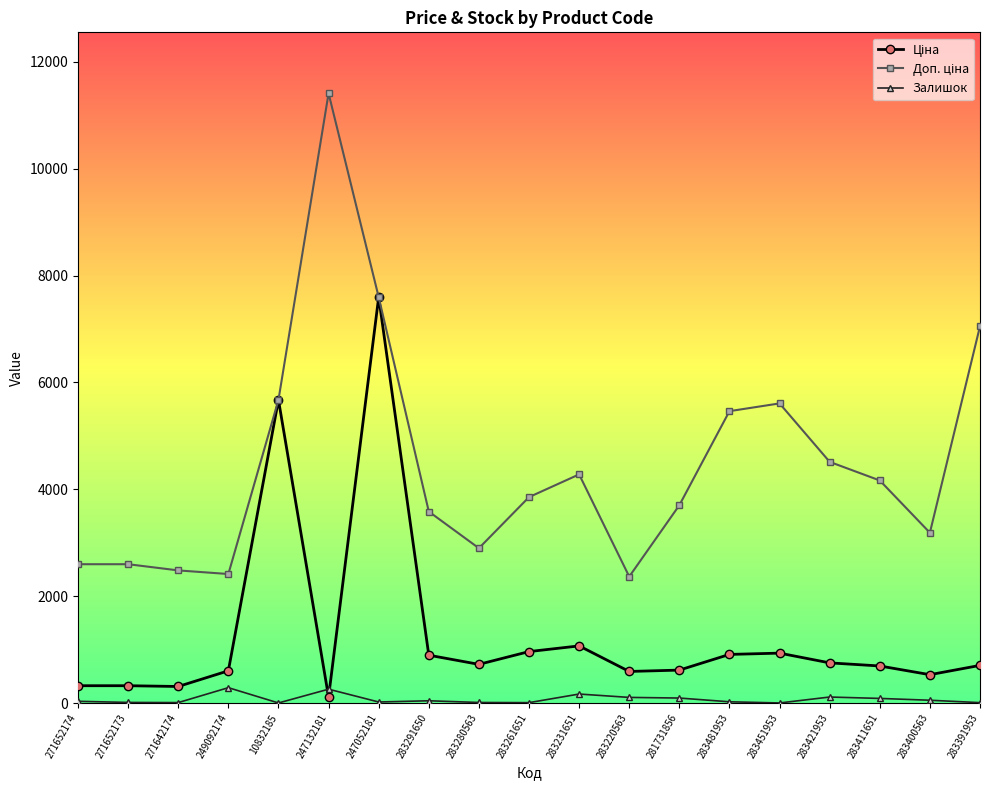

At which category is the sum across all series the highest?

247052181